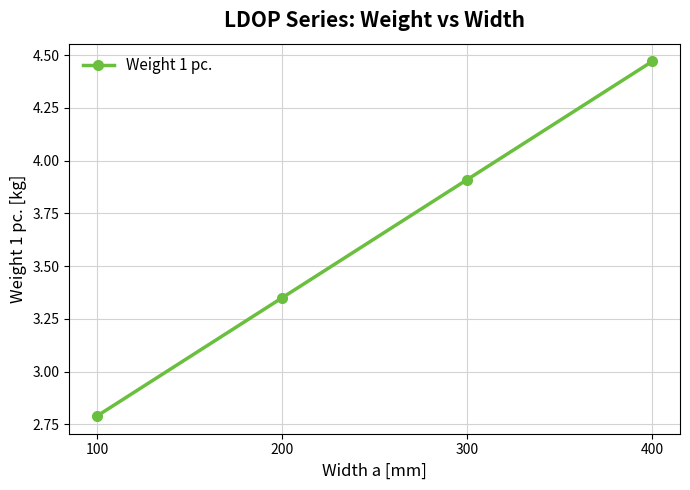

What is the minimum value shown in the chart?

2.8